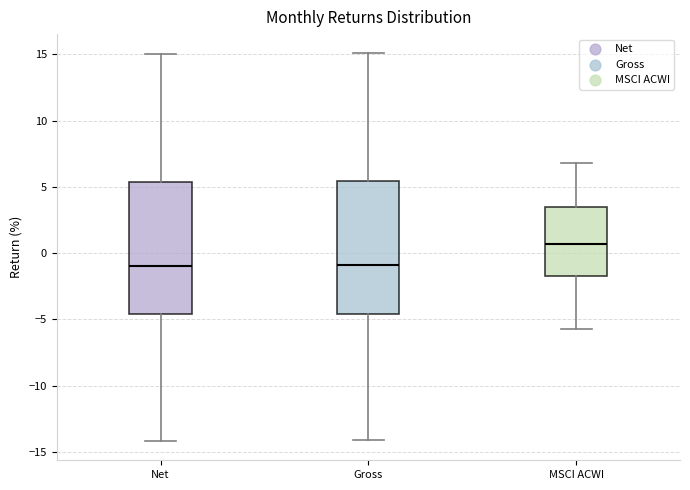

Reading left to right, transcribe this box plot: for each box, give where its median line is, the range the box spans, and where its two whiskers end, as read against the y-axis. The values are not printed on the chart, so give them approximately, as read against the axis.

Net: median -1.0, box -4.5 to 5.5, whiskers -14.0 to 15.0
Gross: median -1.0, box -4.5 to 5.5, whiskers -14.0 to 15.0
MSCI ACWI: median 0.5, box -1.5 to 3.5, whiskers -5.5 to 7.0